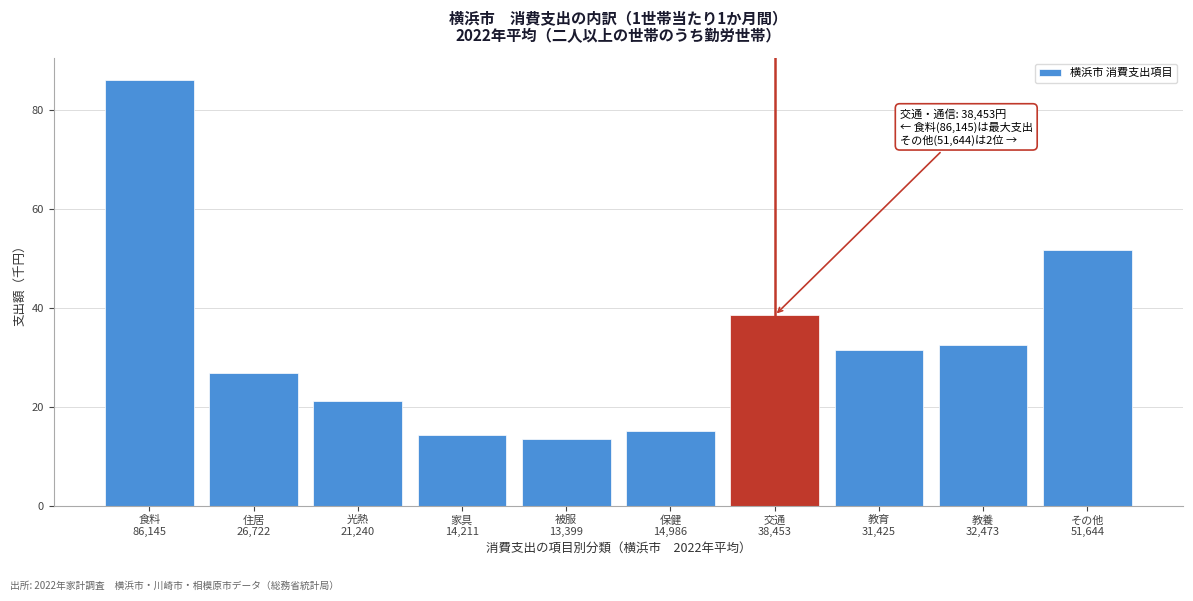

Reading left to right, what are all the values shown in this chart?

86.1	26.7	21.2	14.2	13.4	15.0	38.5	31.4	32.5	51.6